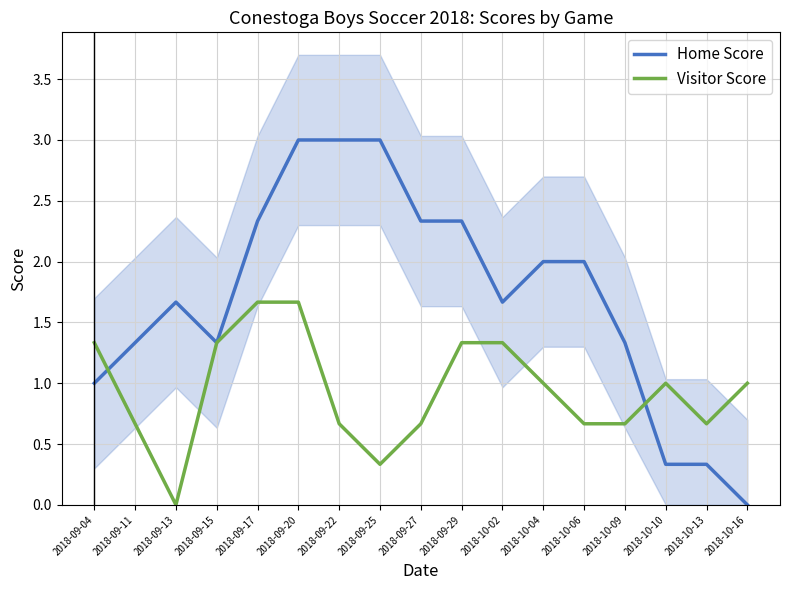

Which series changed the most between 2018-10-09 and 2018-10-16?

Home Score